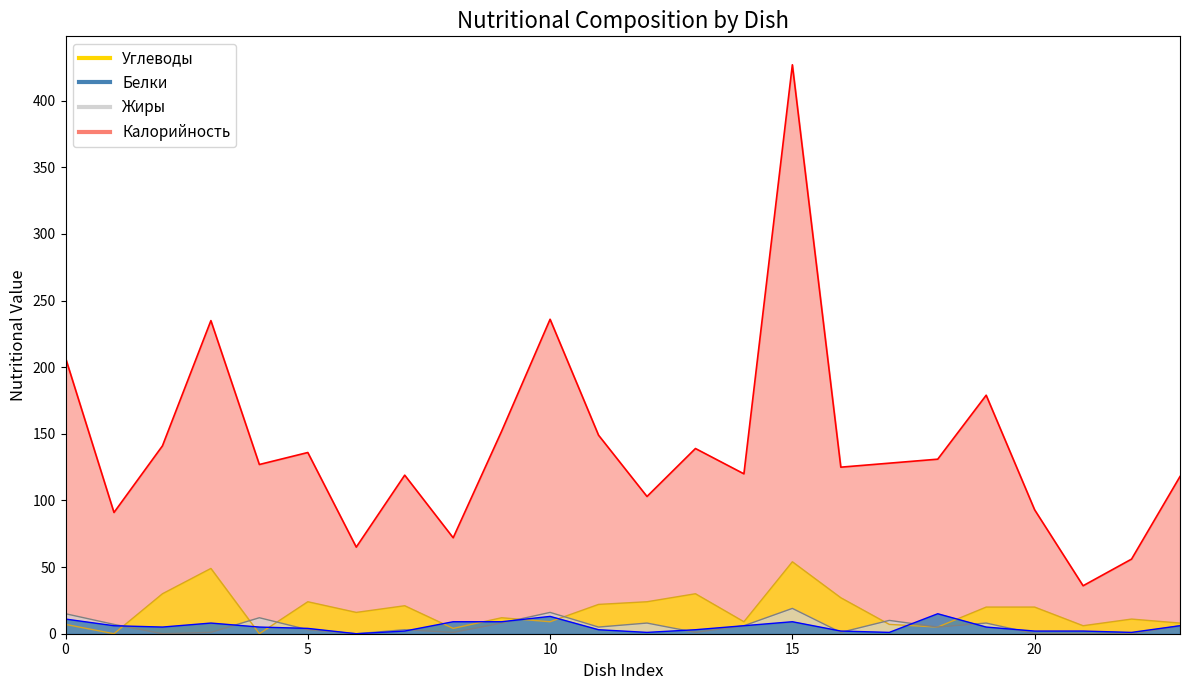

What is the difference between the maximum and second lowest values in the Углеводы series?

54